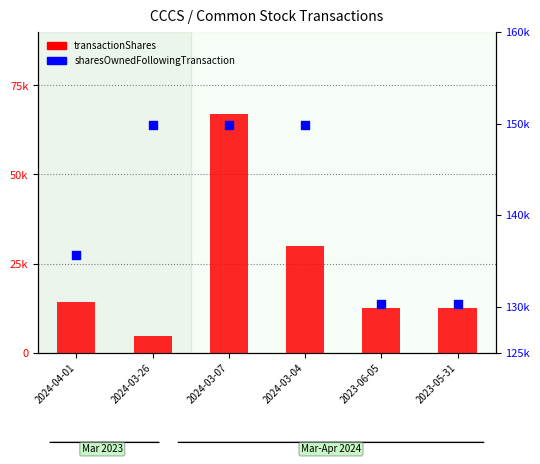

Which series has the widest spread of Y values?

transactionShares